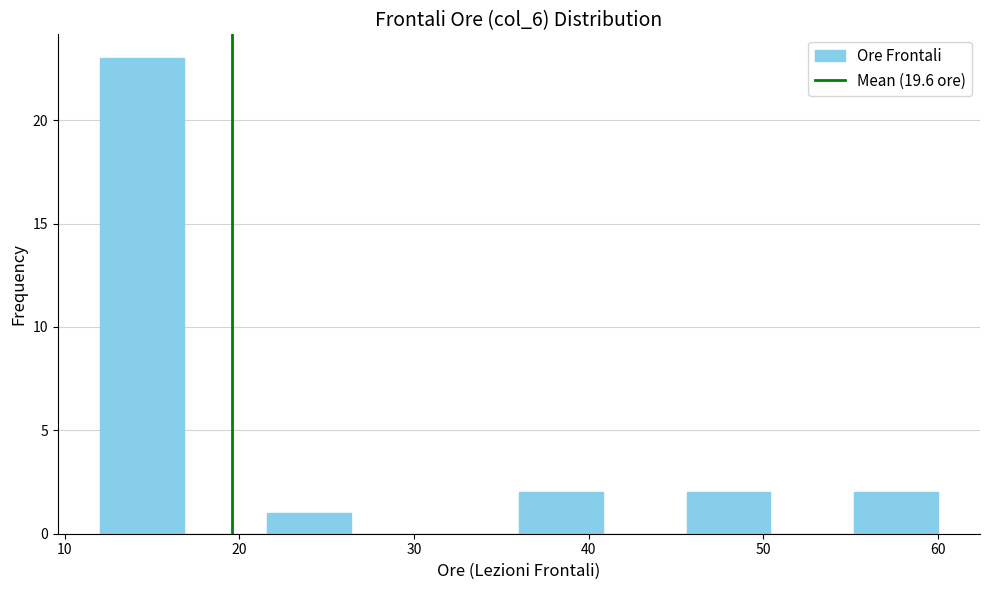

Which range on the x-axis has the tallest bar?

12.0 to 16.8